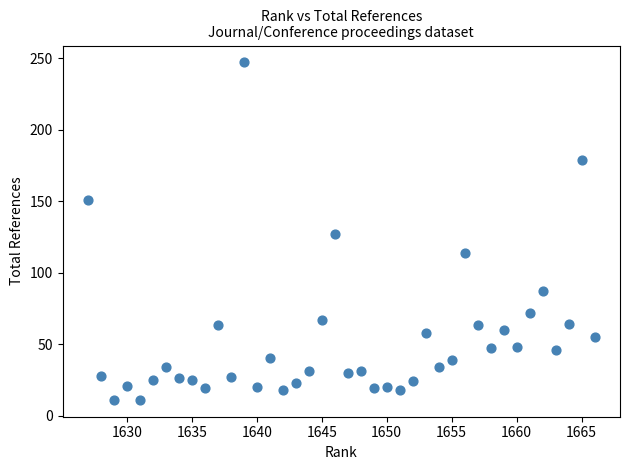

What is the range of X values (max minus min)?

39